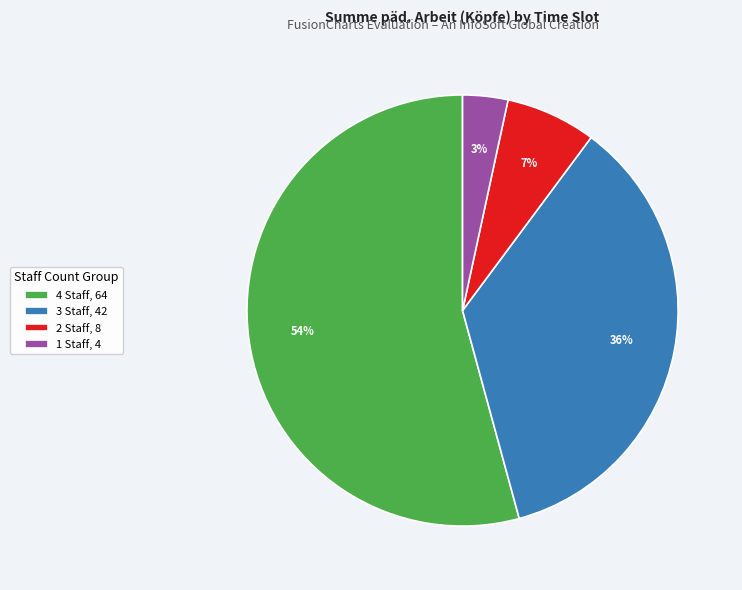

To the nearest percent, what is the average slice percentage?

25%